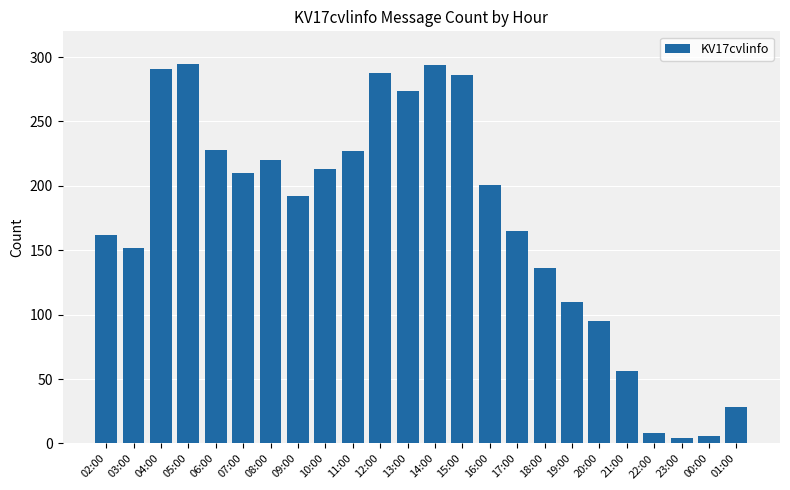

At which label does the data first exceed 201?

04:00